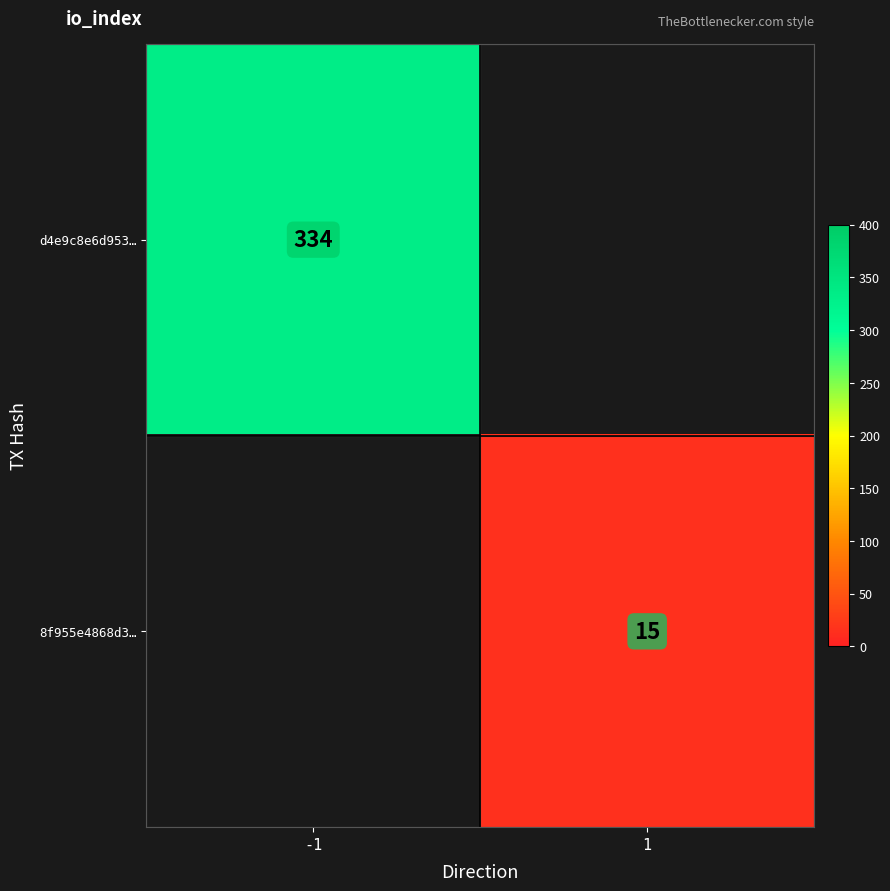

The 8f955e4868d3… series shows 24 at 1. True or false?

False